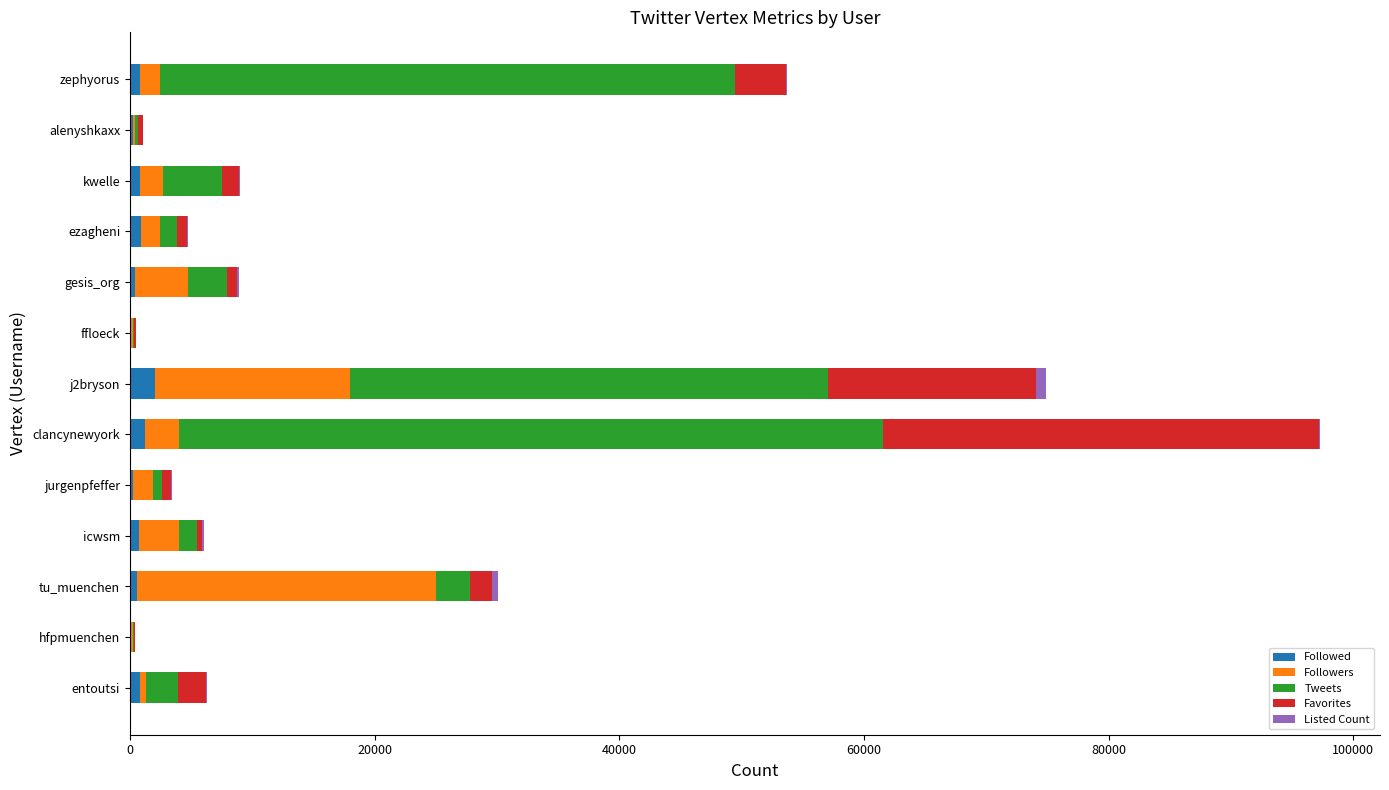

At which category is the sum across all series the highest?

clancynewyork